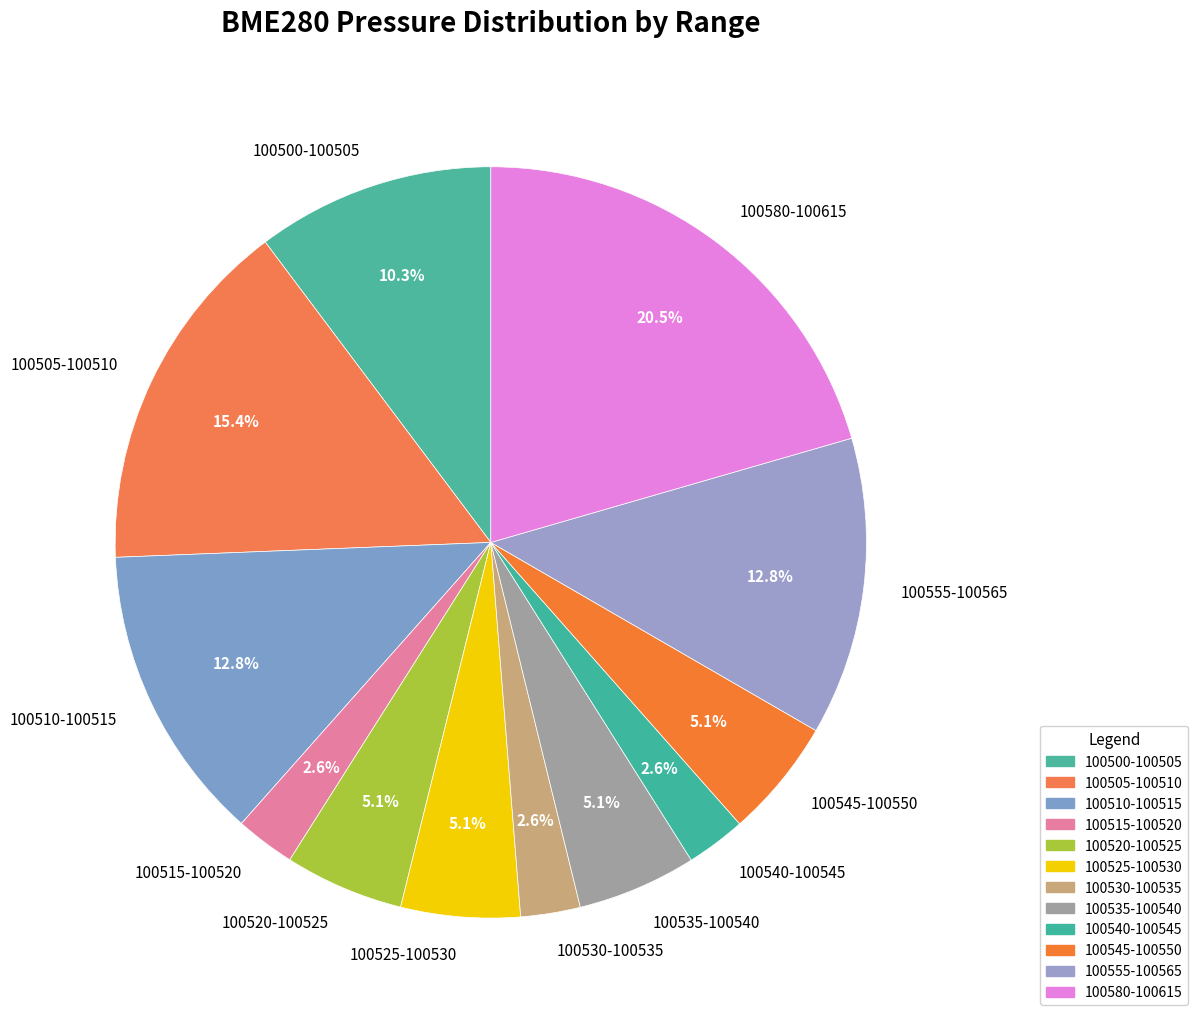

Which slice is the largest?

100580-100615